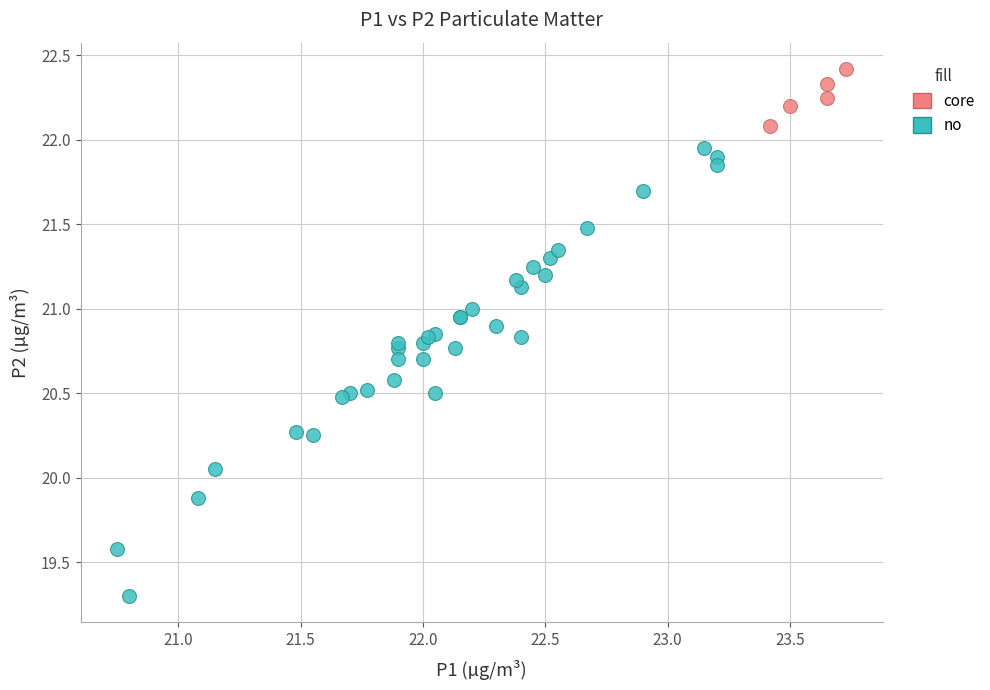

Which series contains the lowest Y value?

no